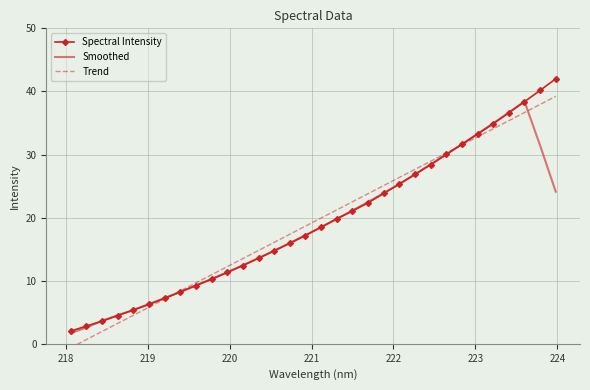

Which series ends up on top after the final intersection of Smoothed and Spectral Intensity?

Spectral Intensity